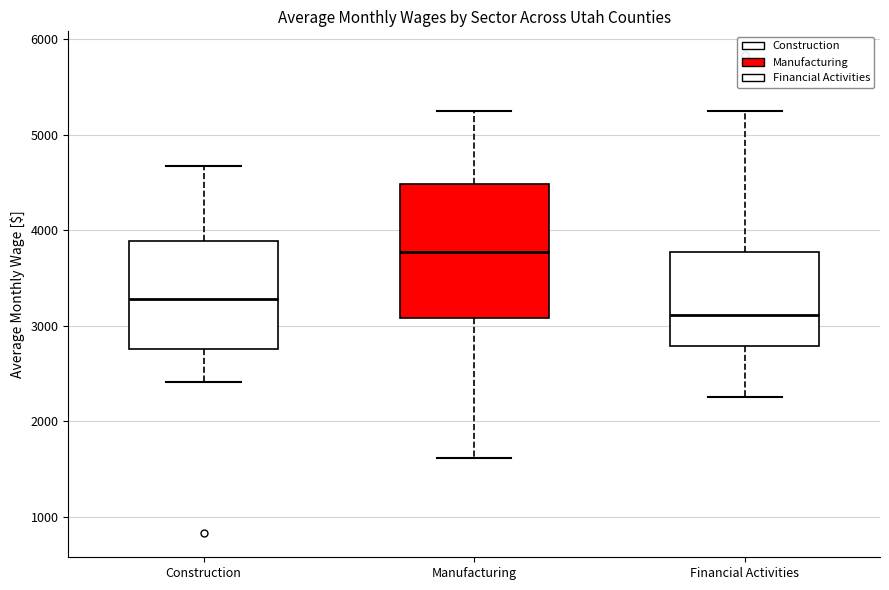

Which box has the highest median line?

Manufacturing